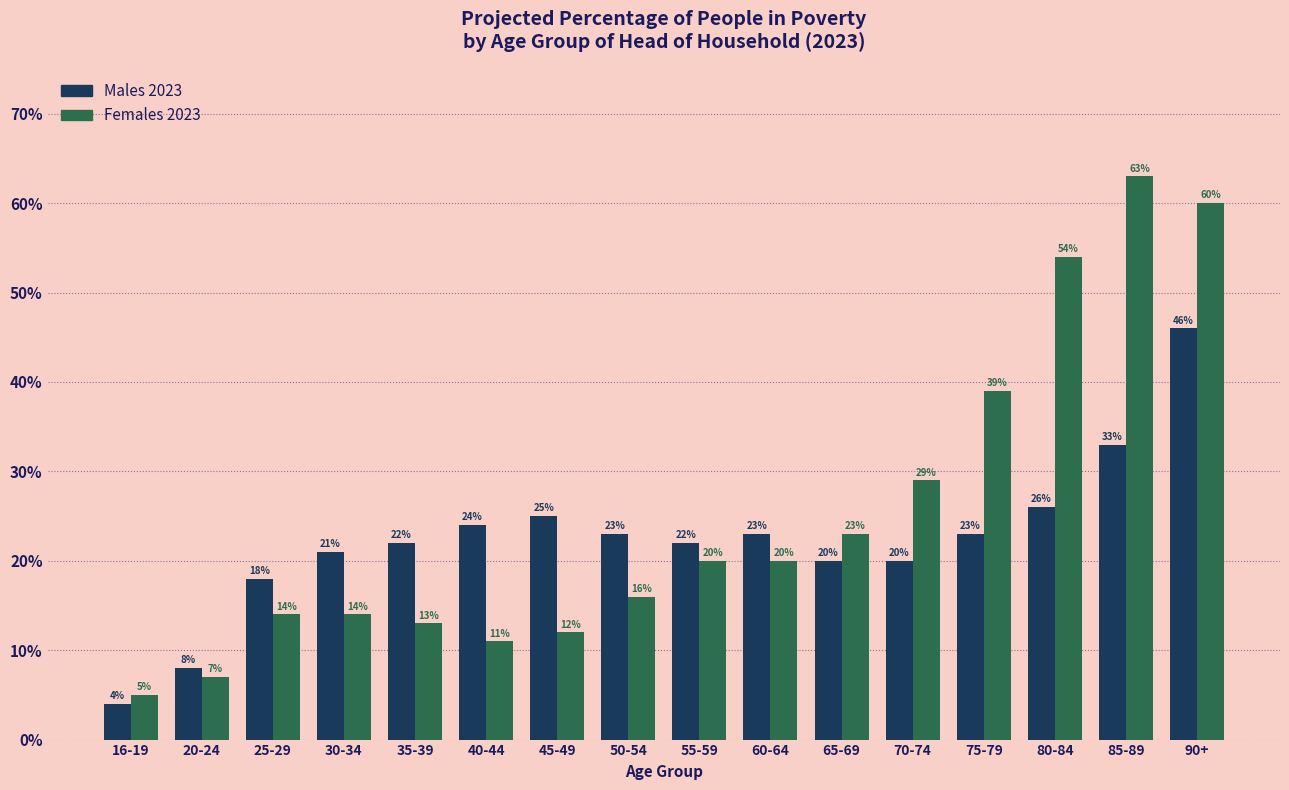

What are all the series names shown in the legend?

Males 2023, Females 2023